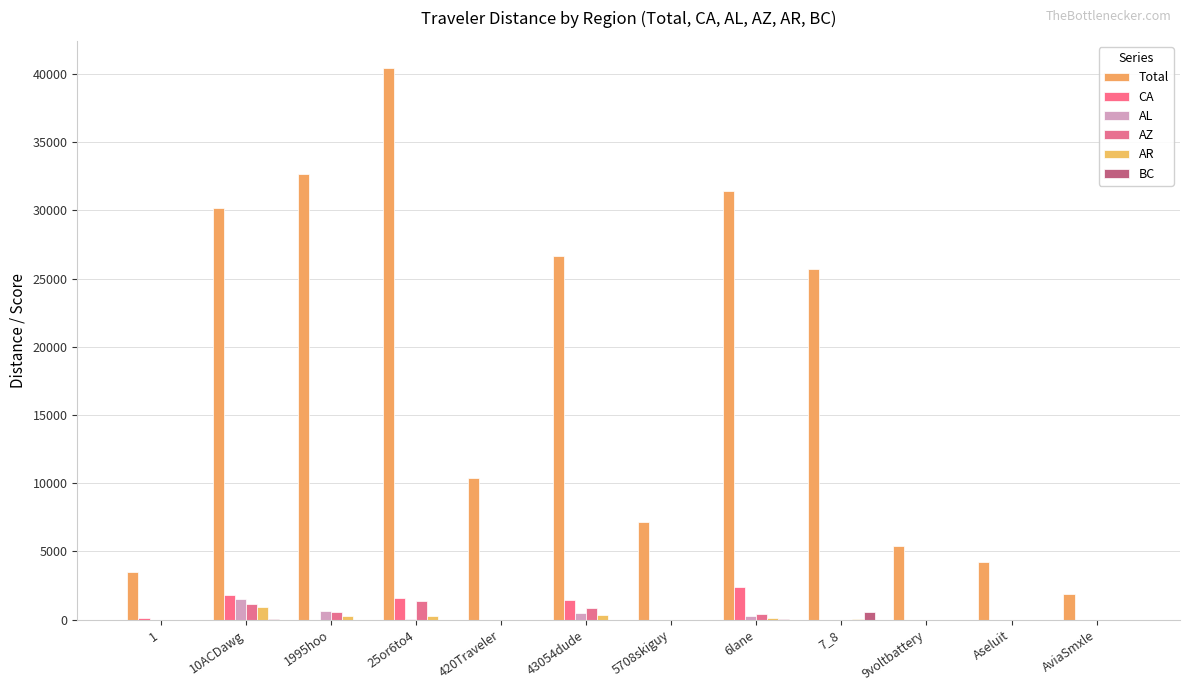

How many data points does each series have?

12